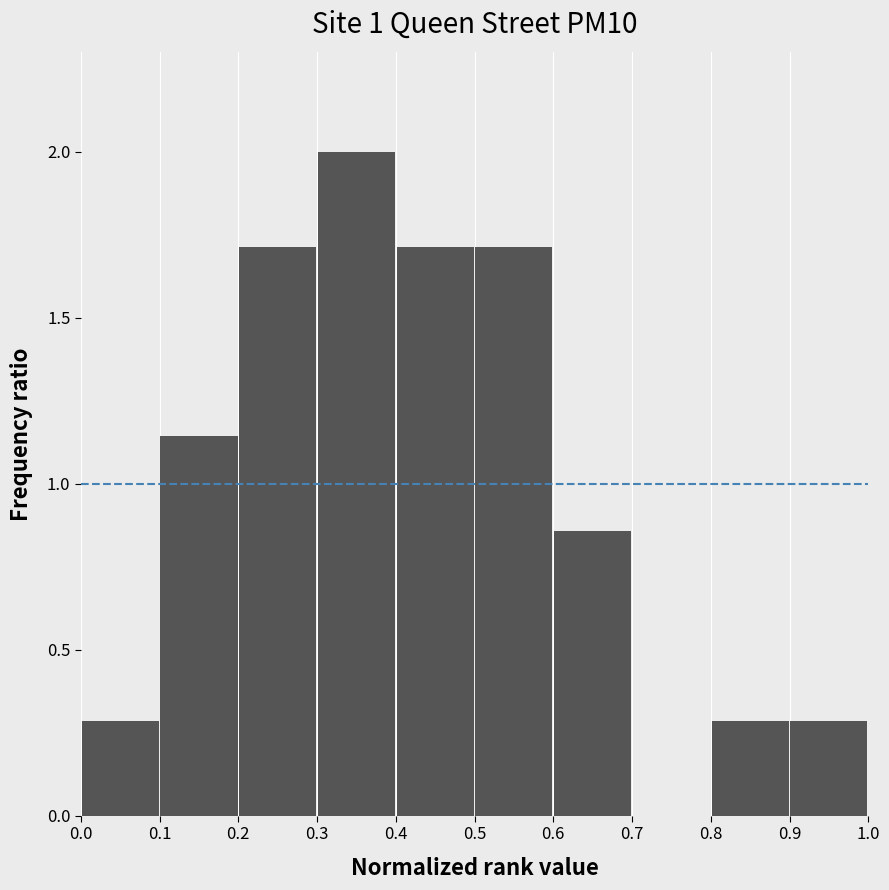

Which range on the x-axis has the tallest bar?

0.3 to 0.4